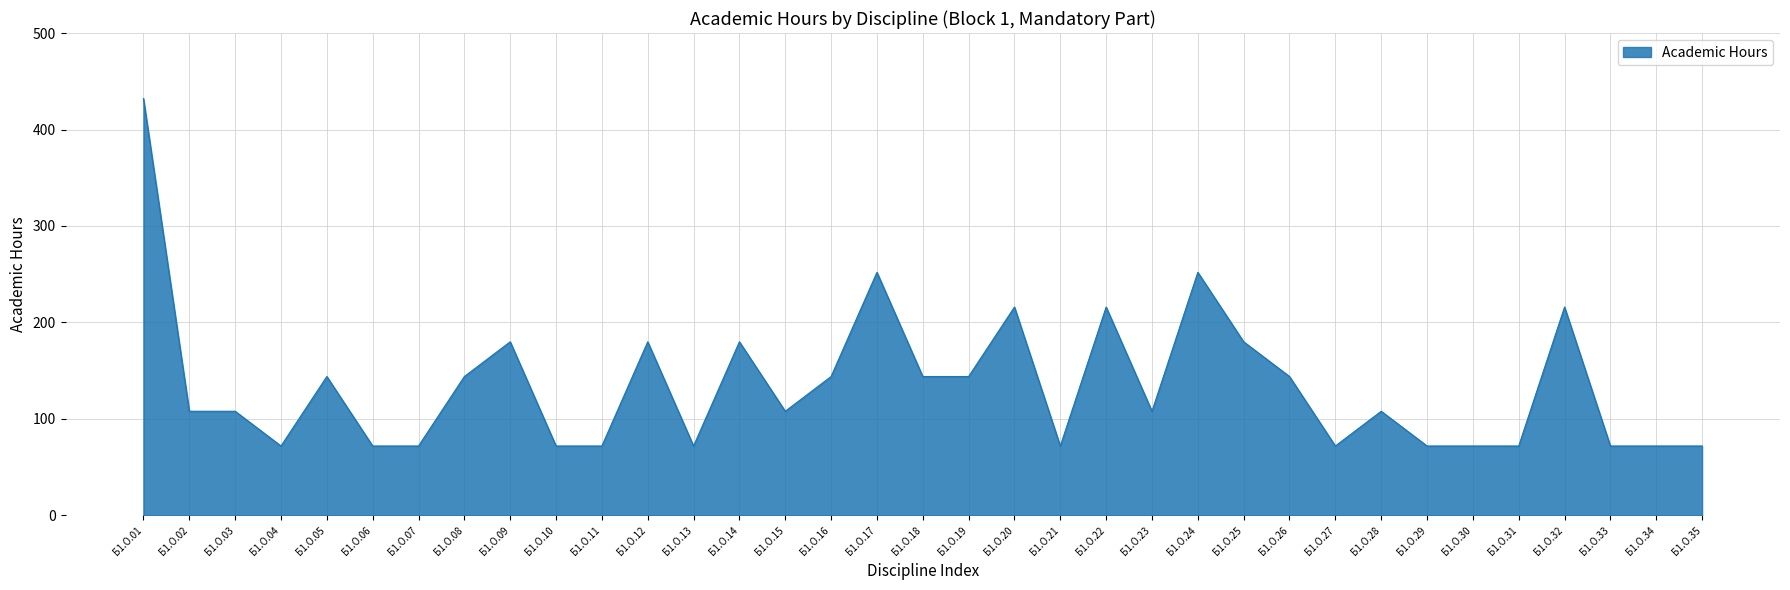

What is the difference between the values at Б1.О.04 and Б1.О.02?

36